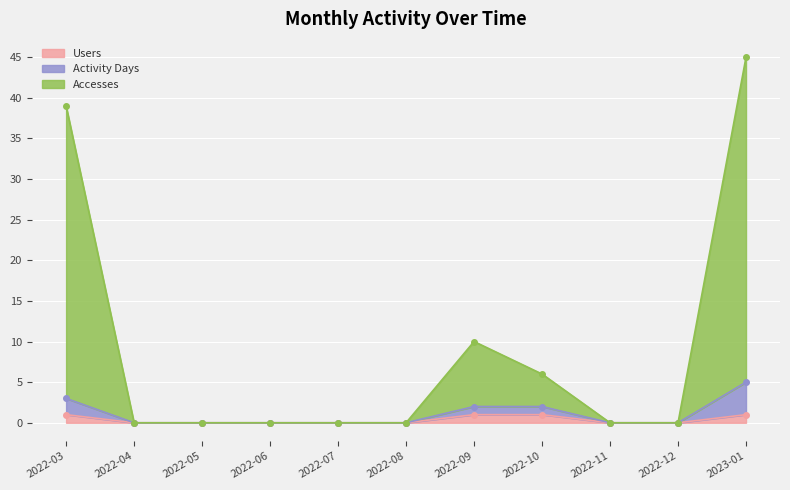

Which category has the lowest value across all series?

2022-04